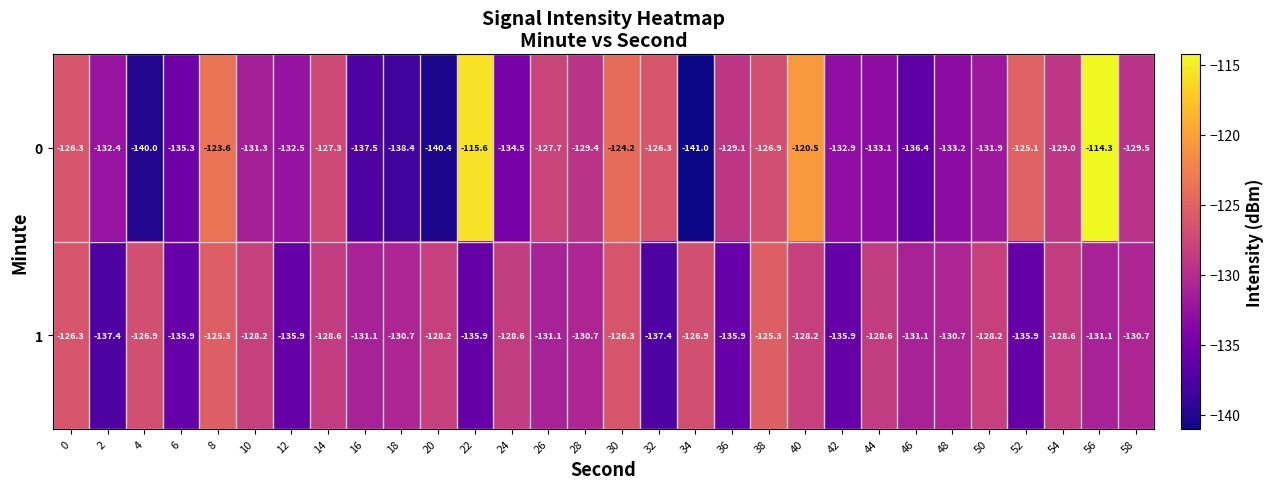

What is the approximate value of 1 at 58?

-130.7